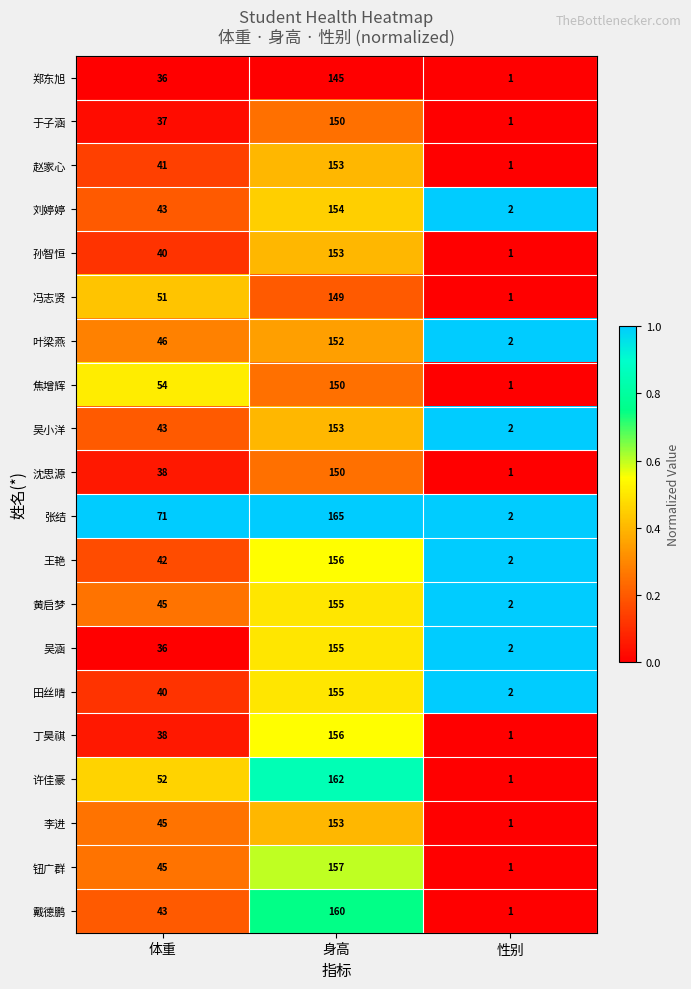

Rank the categories by 吴小洋 value from highest to lowest.

身高, 体重, 性别